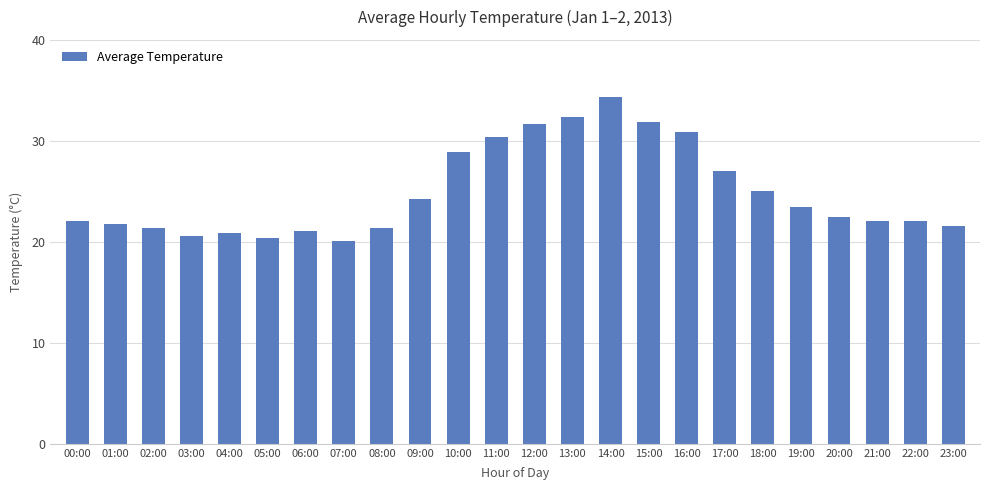

The value at 08:00 is 5.3. True or false?

False